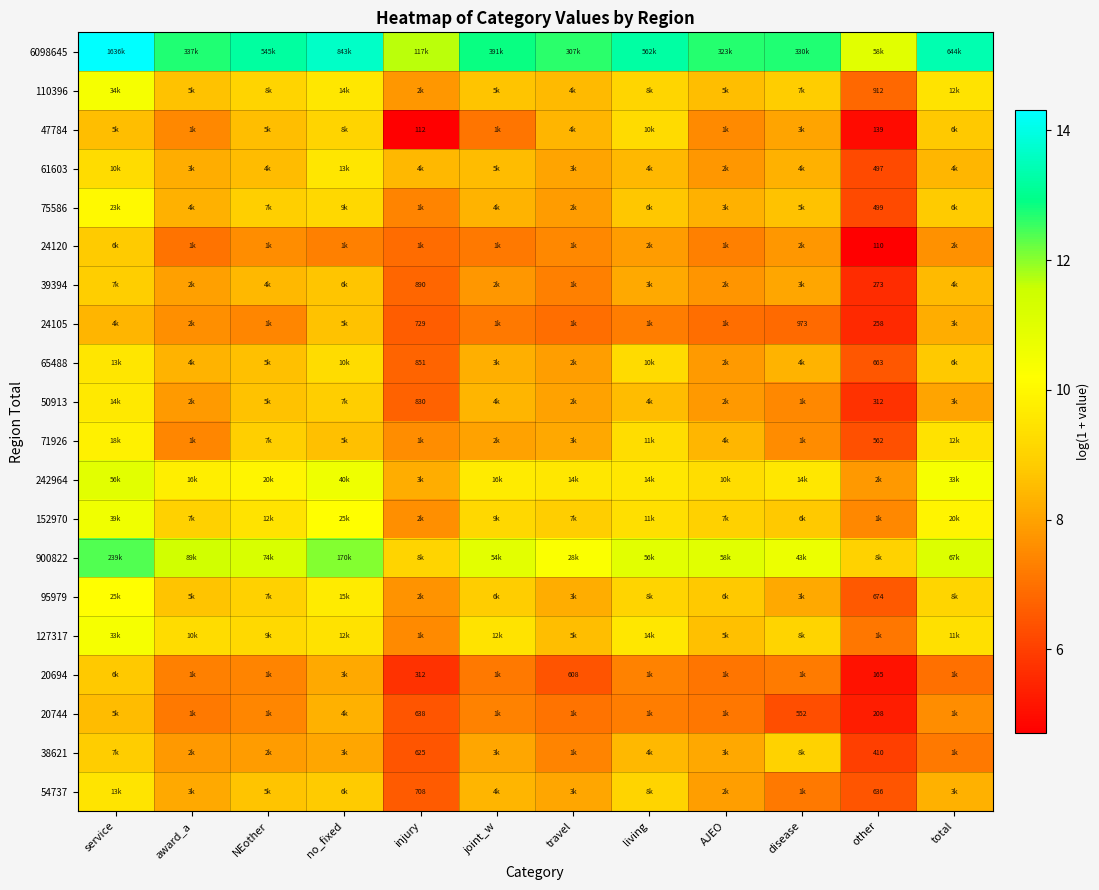

What is the approximate value of 24105 at other?

5.6